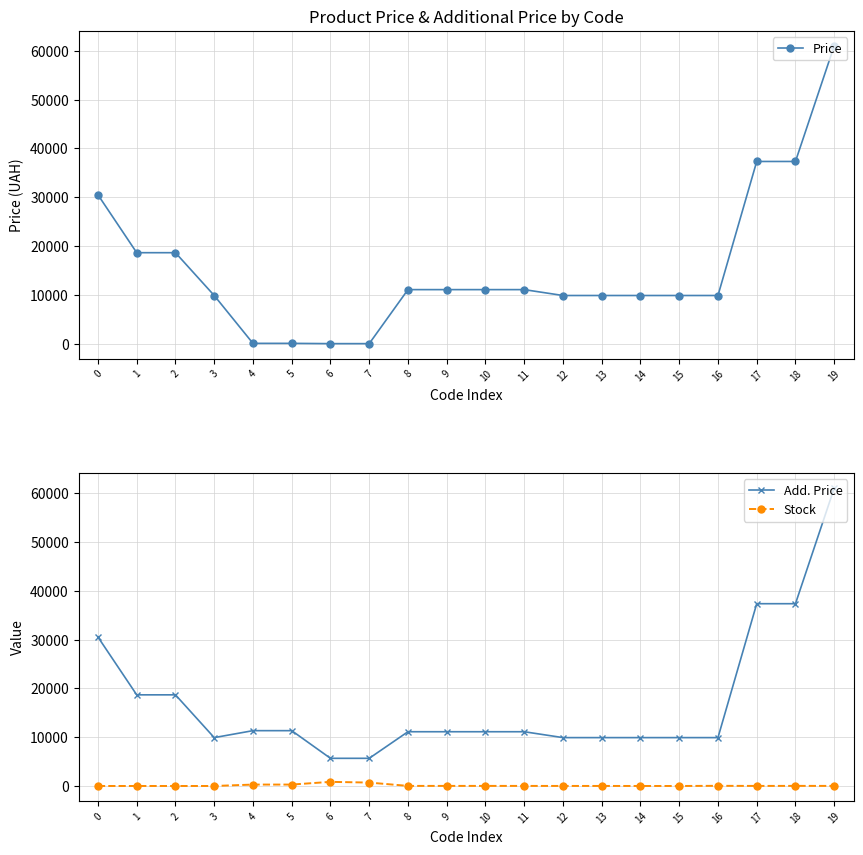

List the series in order of their peak value, lowest first.

Stock, Price, Add. Price